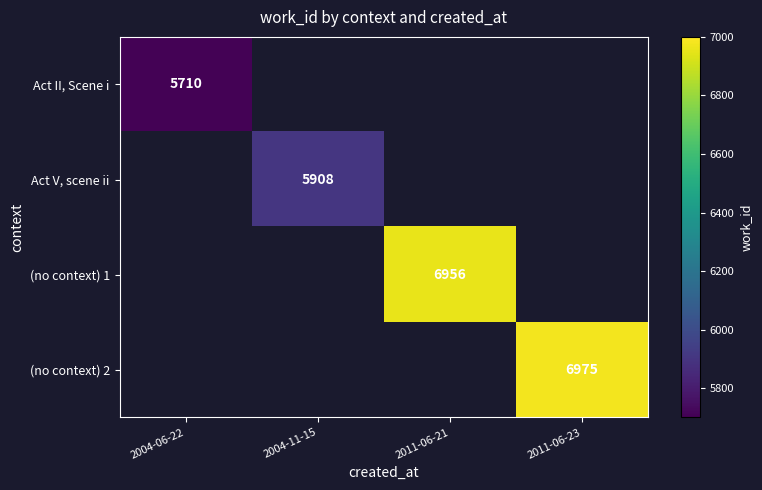

The value of Act V, scene ii at 2004-11-15 is 1694. True or false?

False